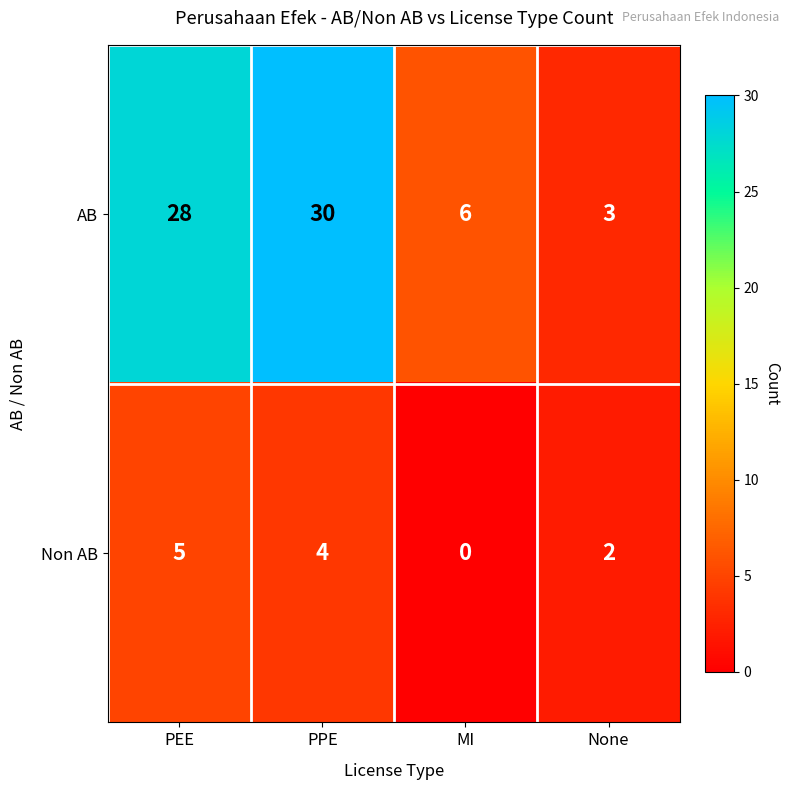

What is the average value of the Non AB series?

3